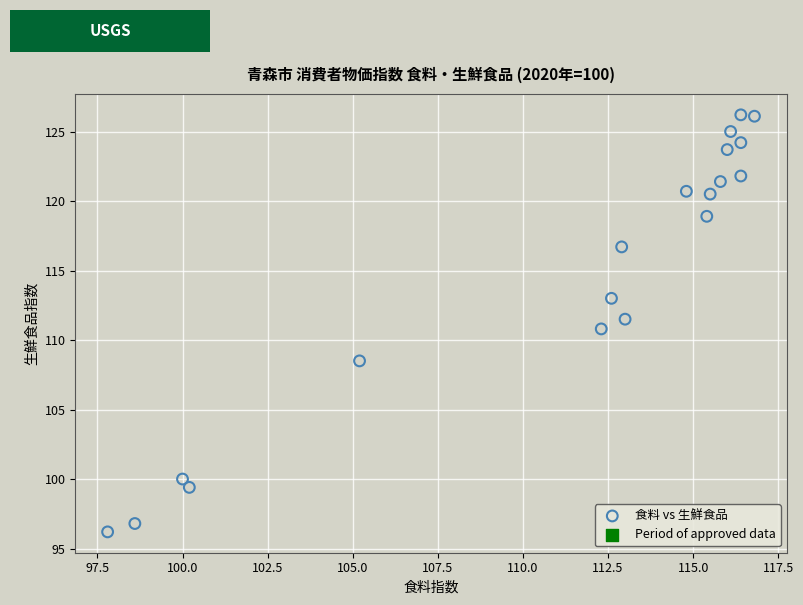

What is the range of X values (max minus min)?

19.0